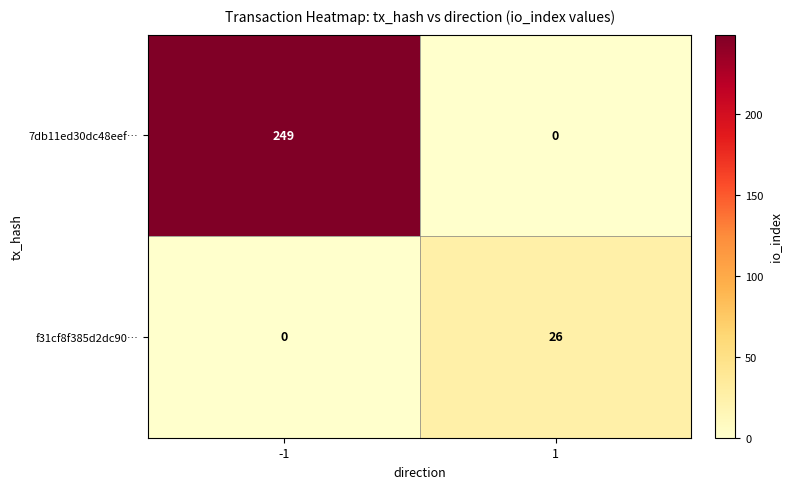

Reading left to right, transcribe all the data shown in this chart.

7db11ed30dc48eef…: -1=249	1=0
f31cf8f385d2dc90…: -1=0	1=26